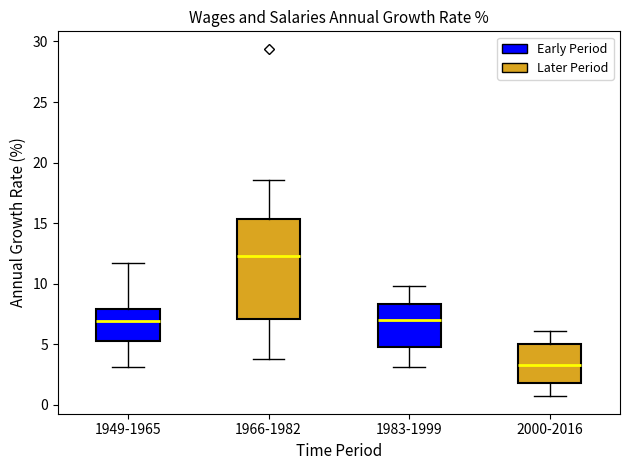

Comparing the boxes themselves (not the whiskers), which one is the tallest?

1966-1982